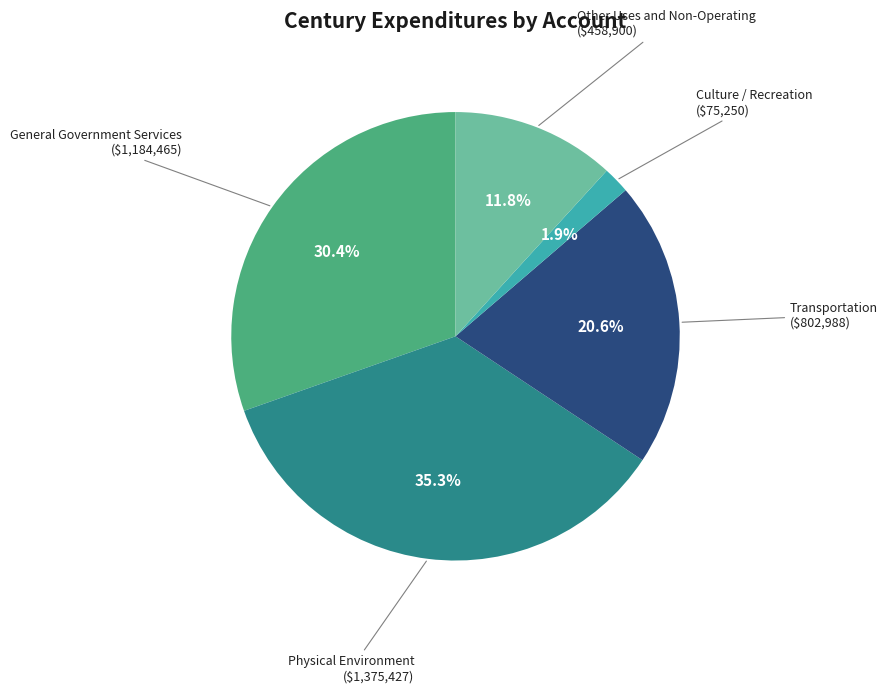

Does any single category account for the majority?

No